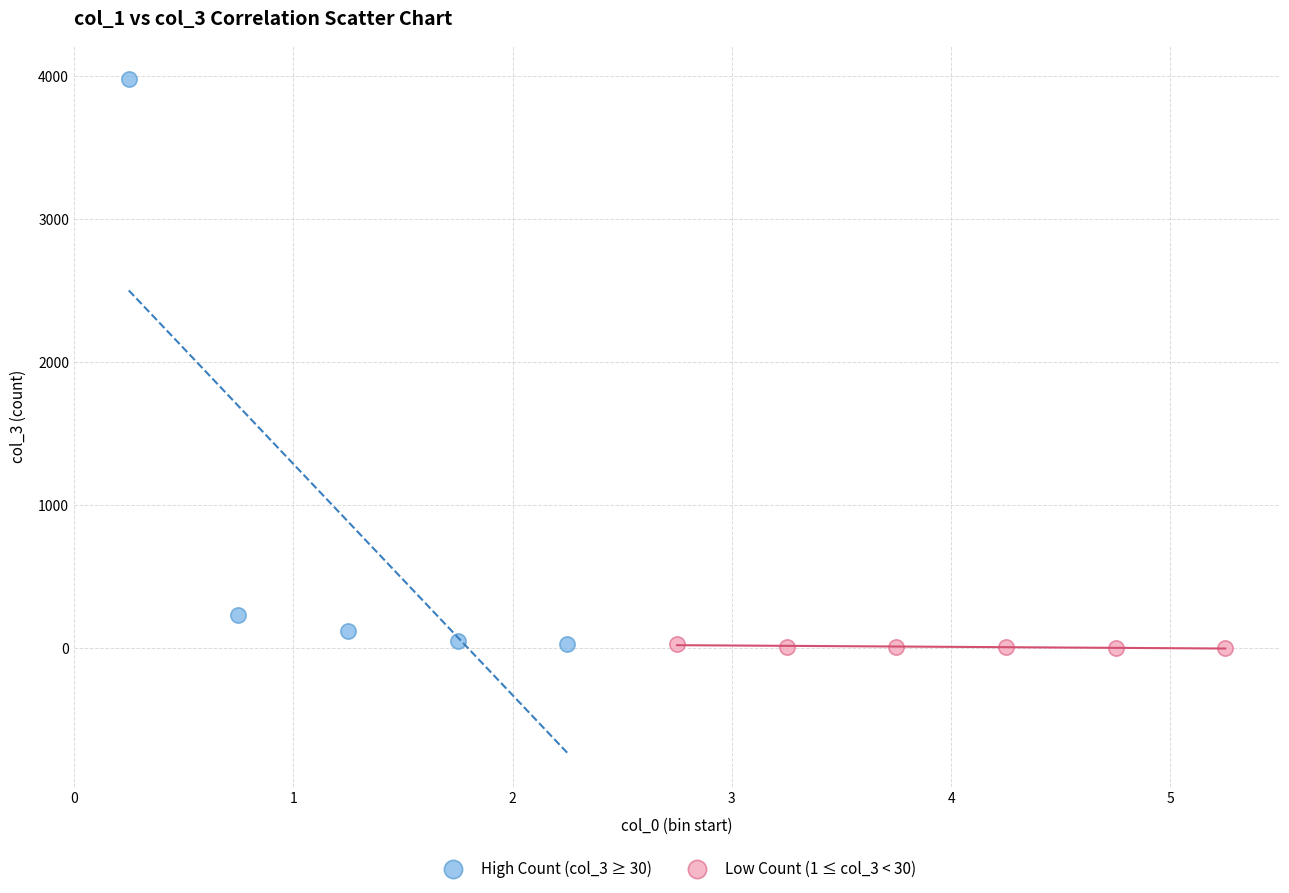

Which series has the widest spread of Y values?

High Count (col_3 ≥ 30)